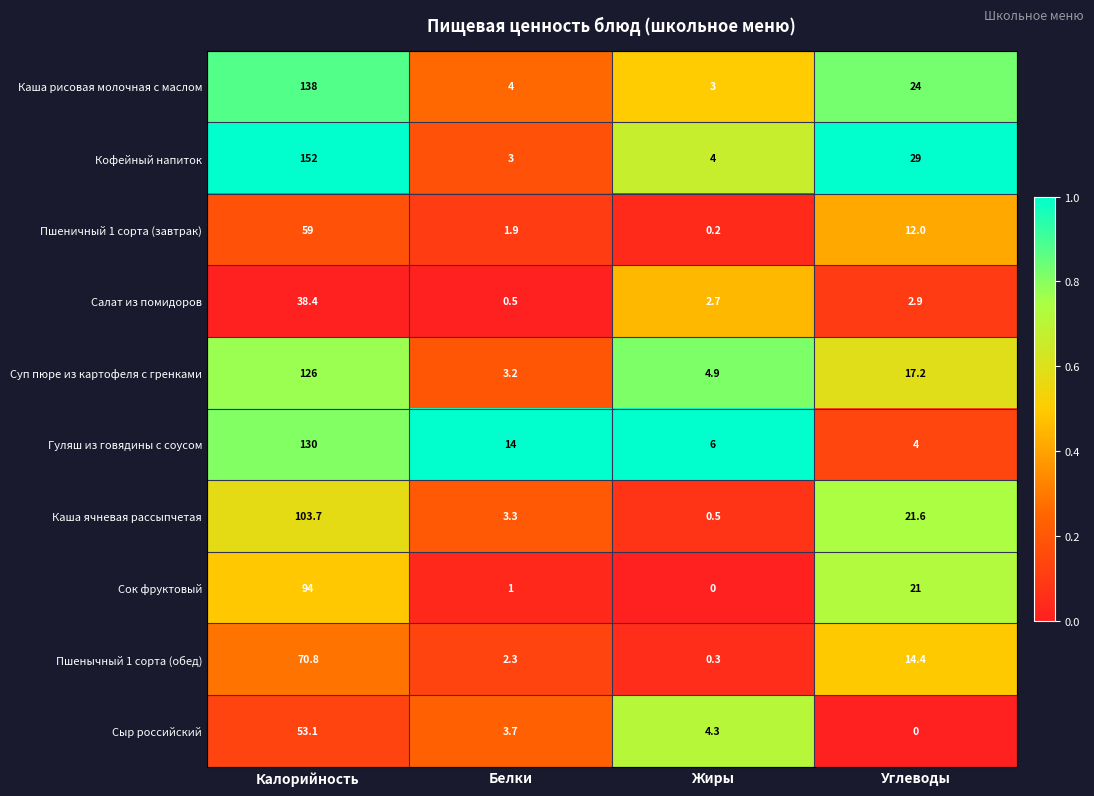

Where is Пшеничный 1 сорта (завтрак) nearest to the value 29?

Углеводы